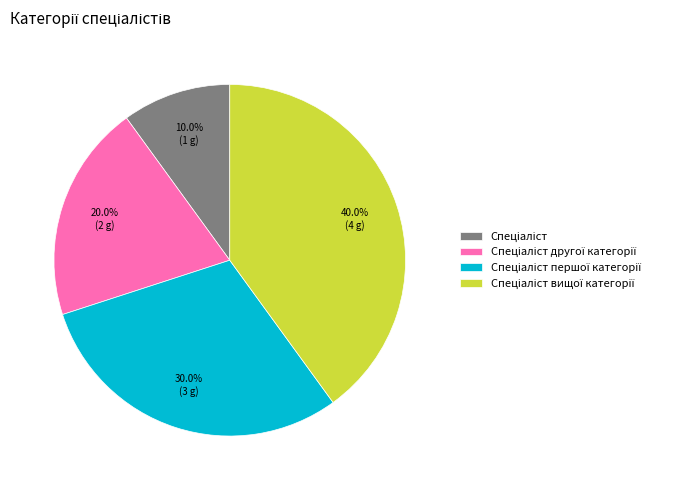

Is there any slice that represents more than half of the pie?

No